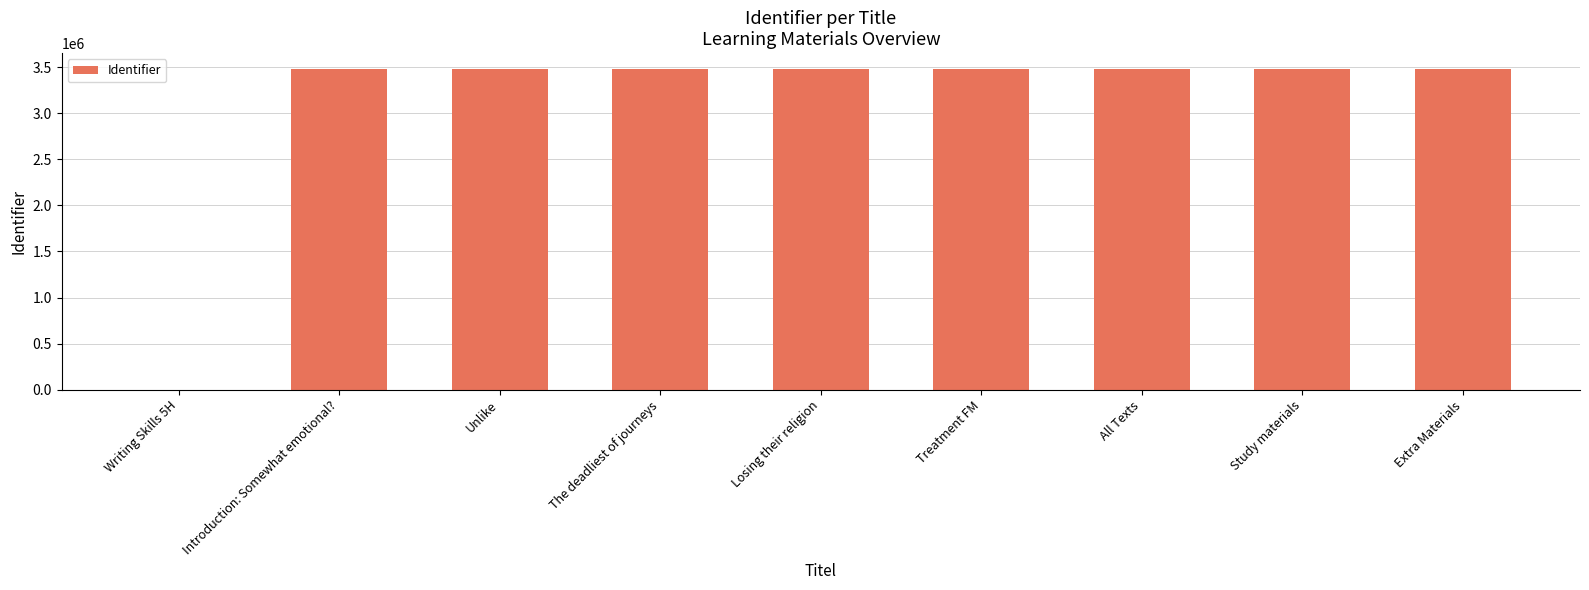

At which label is the value closest to 1738639?

Introduction: Somewhat emotional?